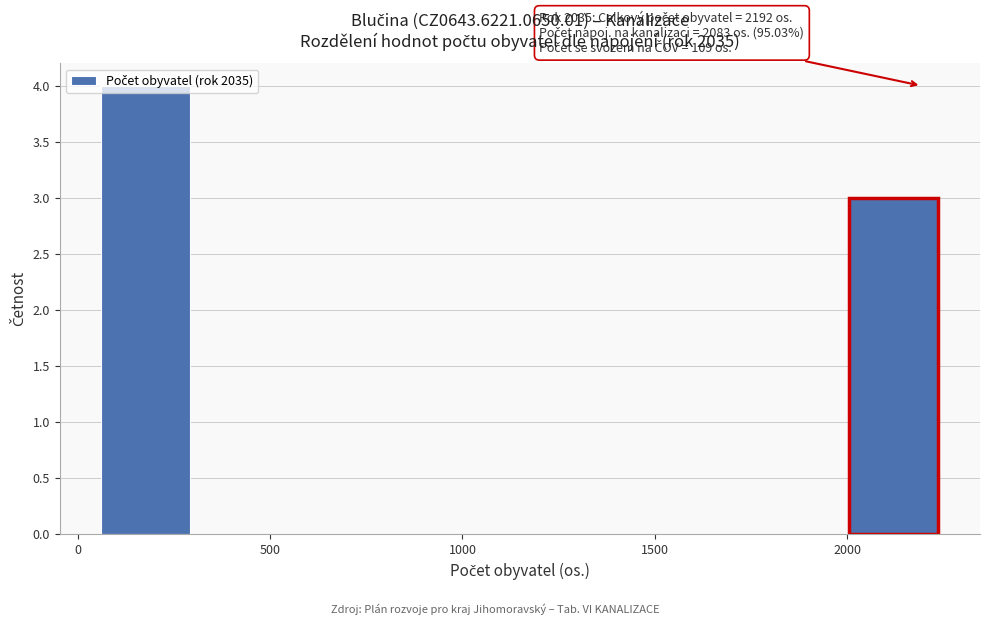

Which range on the x-axis has the tallest bar?

50 to 300